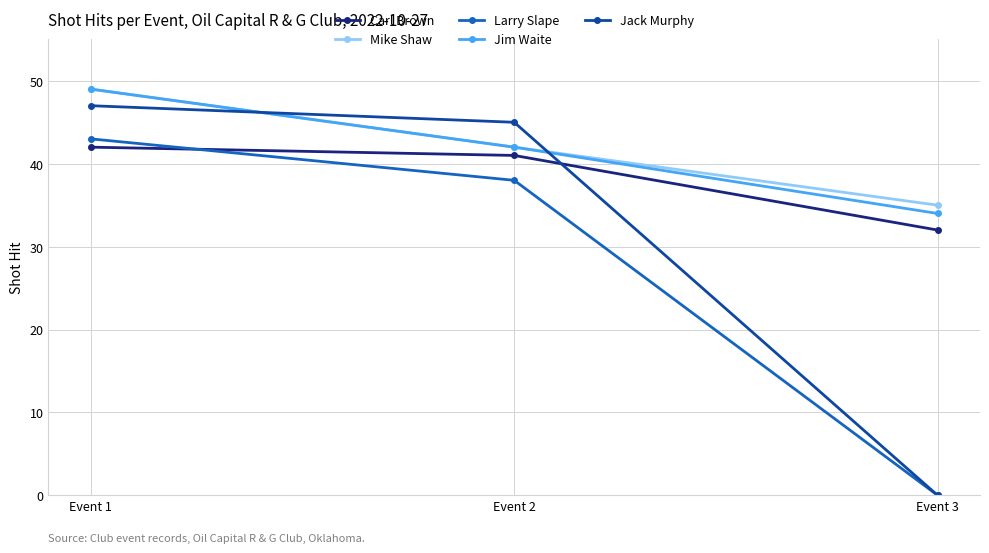

Which category has the highest value across all series?

Event 1